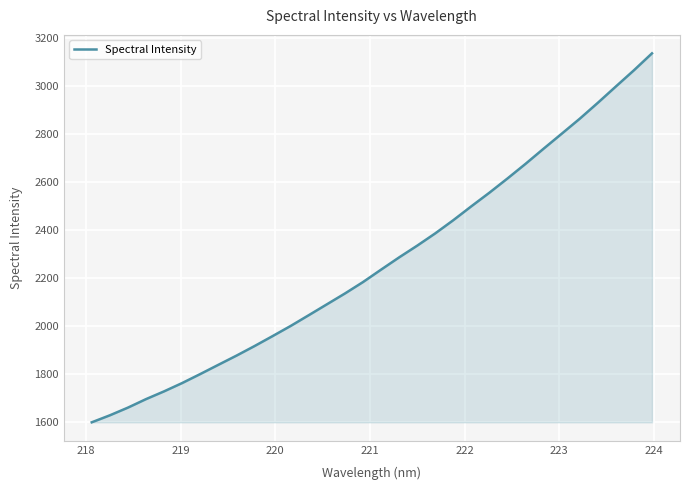

What is the smallest value displayed?

1596.8